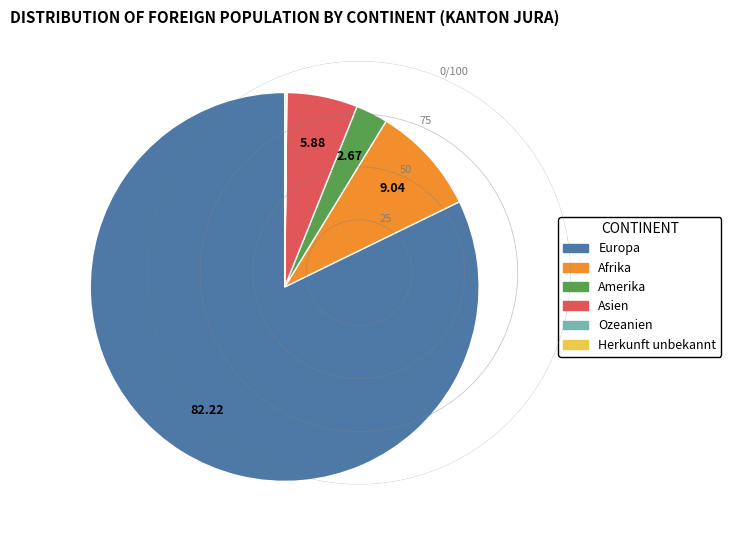

What is the majority slice?

Europa